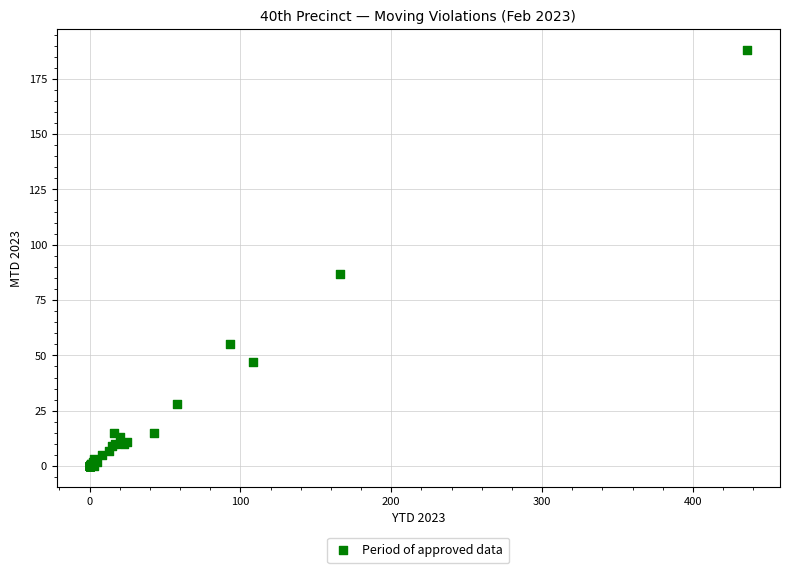

What Y value in the scatter plot is closest to 94?

87